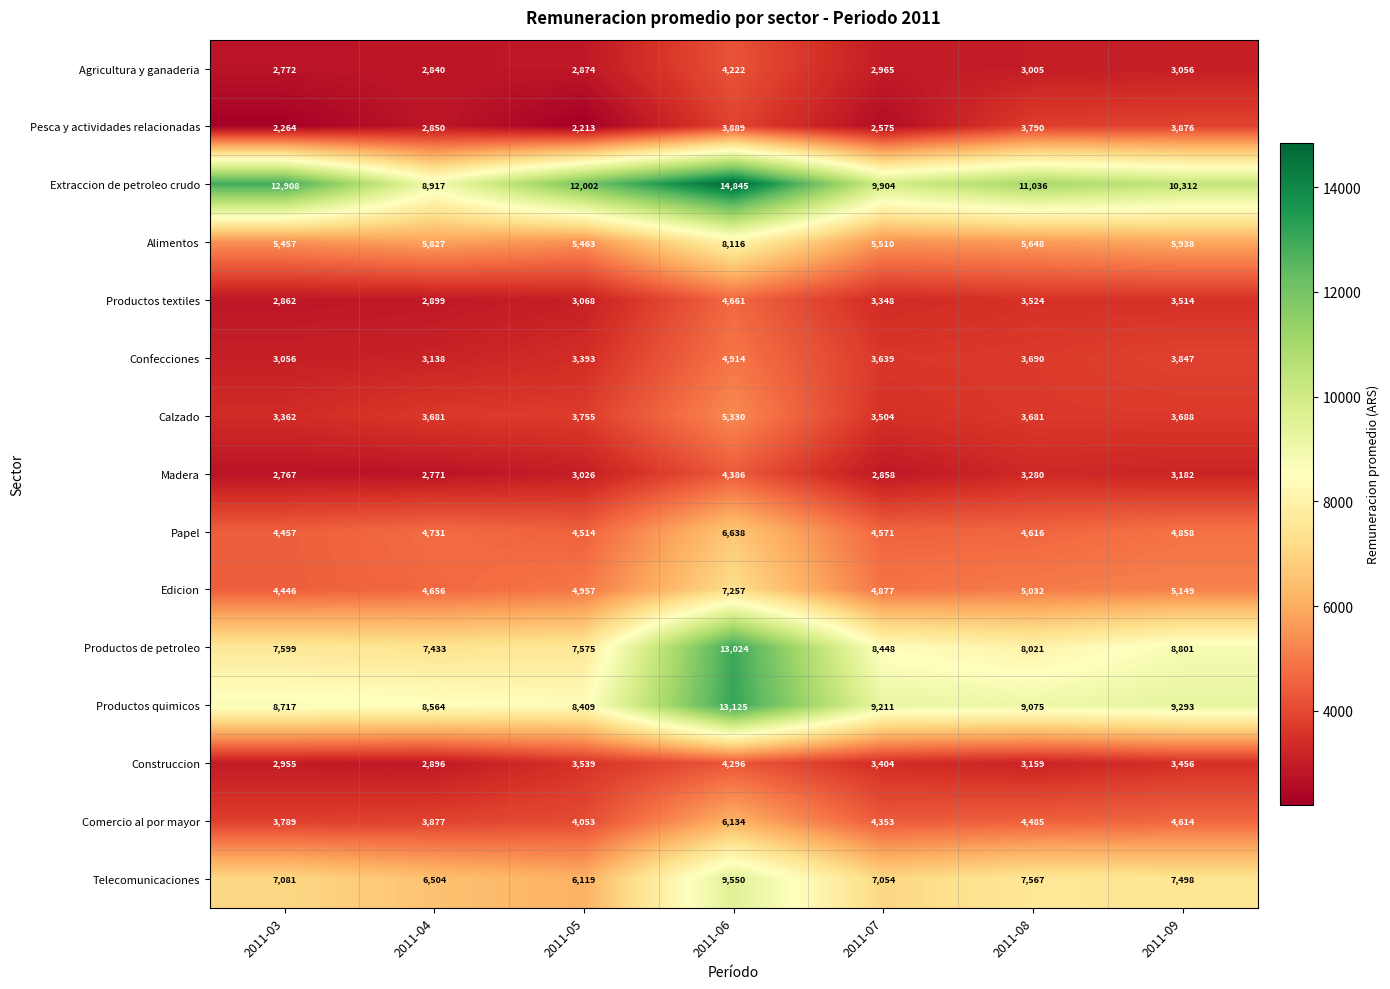

What is the maximum value shown in the chart?

14845